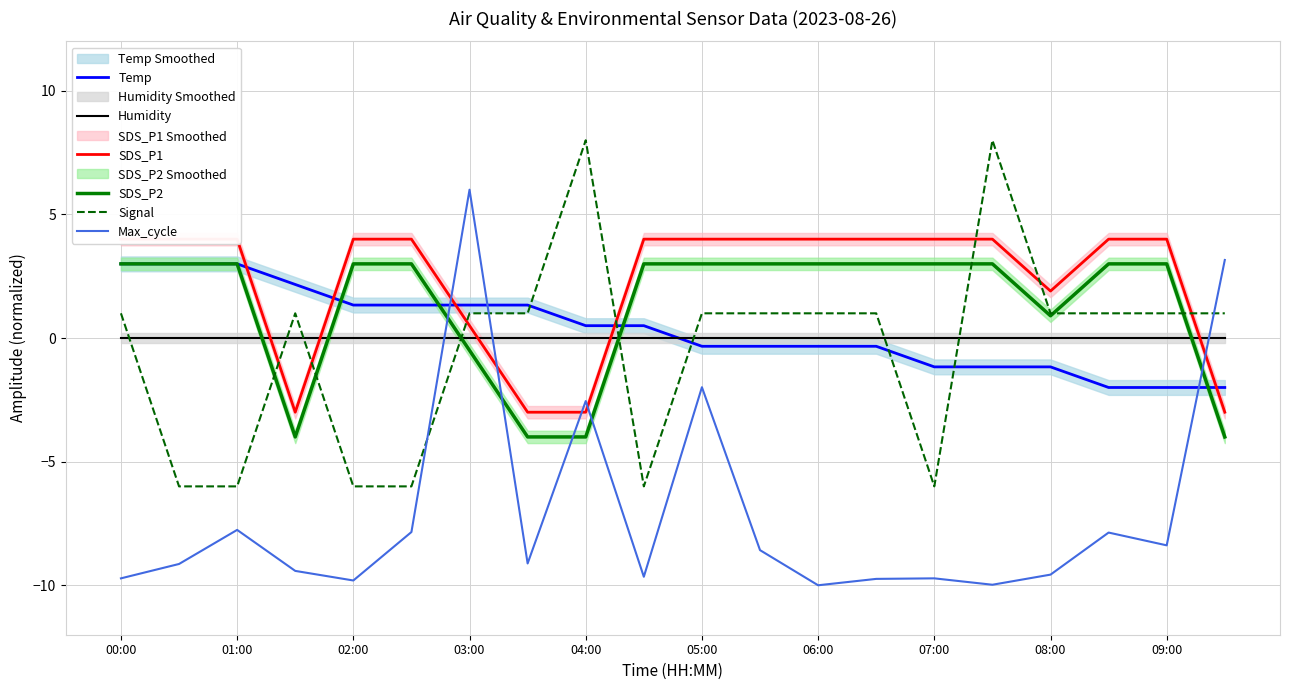

After their last crossing, which series has the higher values: Max_cycle or SDS_P2?

Max_cycle